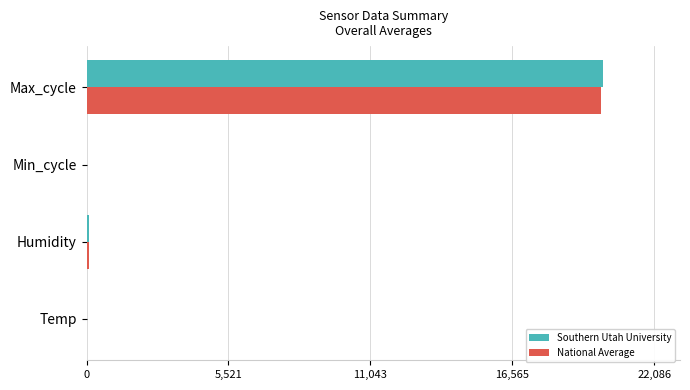

How many values in the Southern Utah University series exceed 99?

2